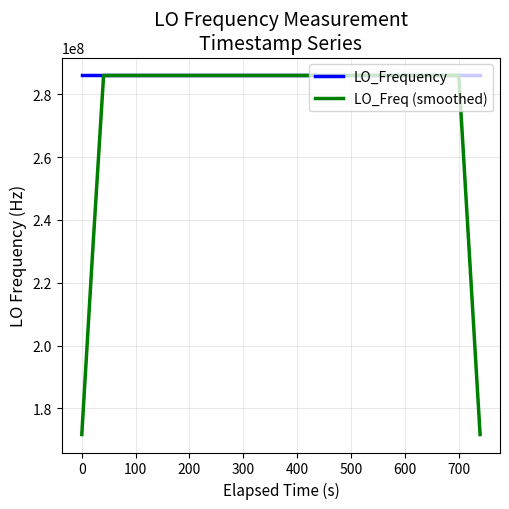

What are all the series names shown in the legend?

LO_Frequency, LO_Freq (smoothed)